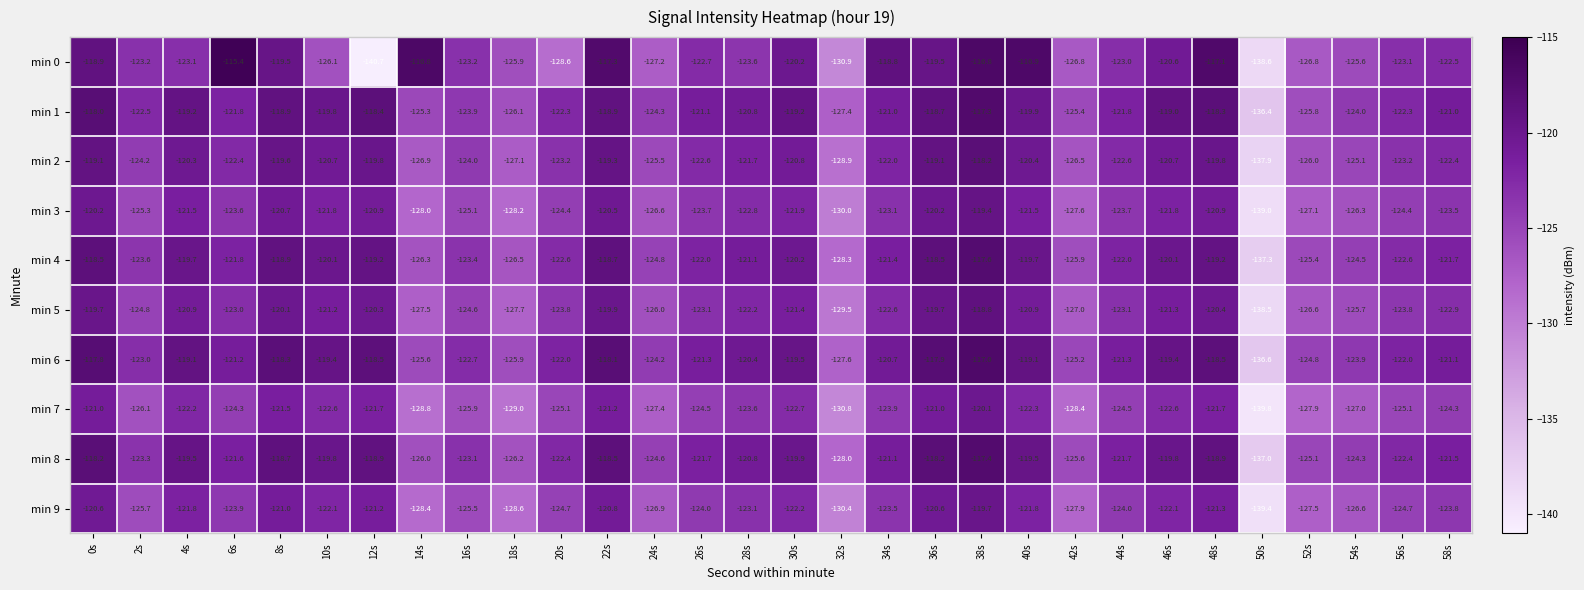

What is the total value across all series at 52s?

-1263.0